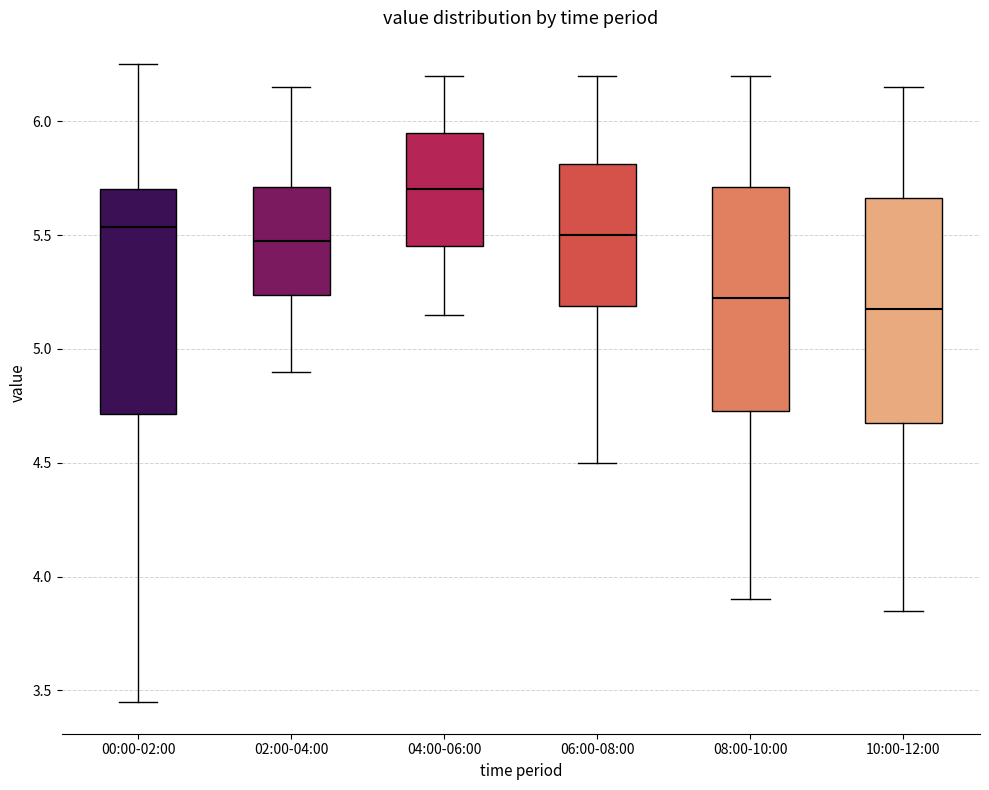

Reading left to right, transcribe this box plot: for each box, give where its median line is, the range the box spans, and where its two whiskers end, as read against the y-axis. The values are not printed on the chart, so give them approximately, as read against the axis.

00:00-02:00: median 5.55, box 4.70 to 5.70, whiskers 3.45 to 6.25
02:00-04:00: median 5.50, box 5.25 to 5.70, whiskers 4.90 to 6.15
04:00-06:00: median 5.70, box 5.45 to 5.95, whiskers 5.15 to 6.20
06:00-08:00: median 5.50, box 5.20 to 5.80, whiskers 4.50 to 6.20
08:00-10:00: median 5.25, box 4.75 to 5.70, whiskers 3.90 to 6.20
10:00-12:00: median 5.20, box 4.70 to 5.65, whiskers 3.85 to 6.15